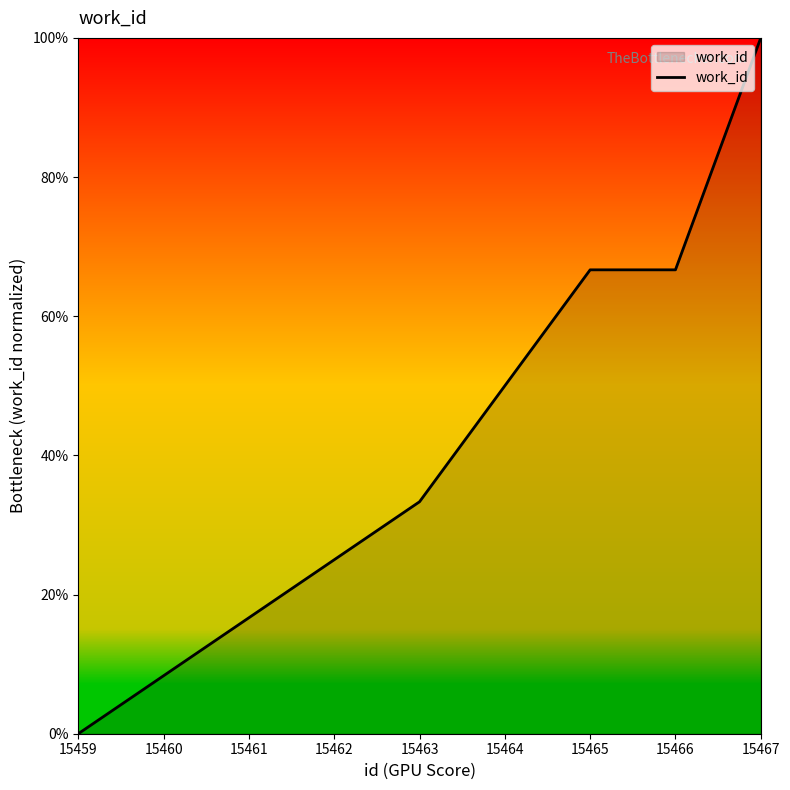

At which label does the data first exceed 66?

15465